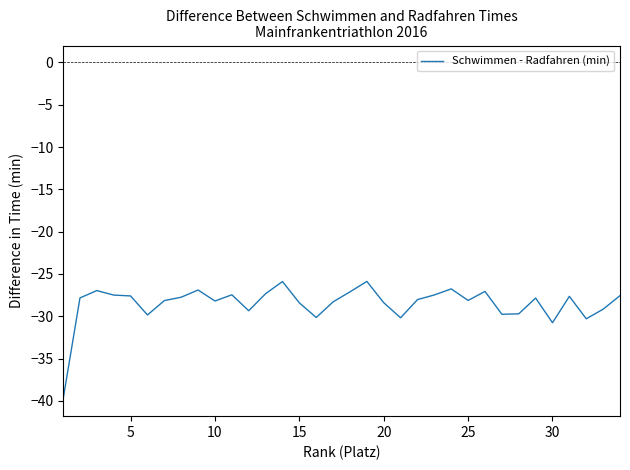

What is the difference between the maximum and minimum values?

13.9